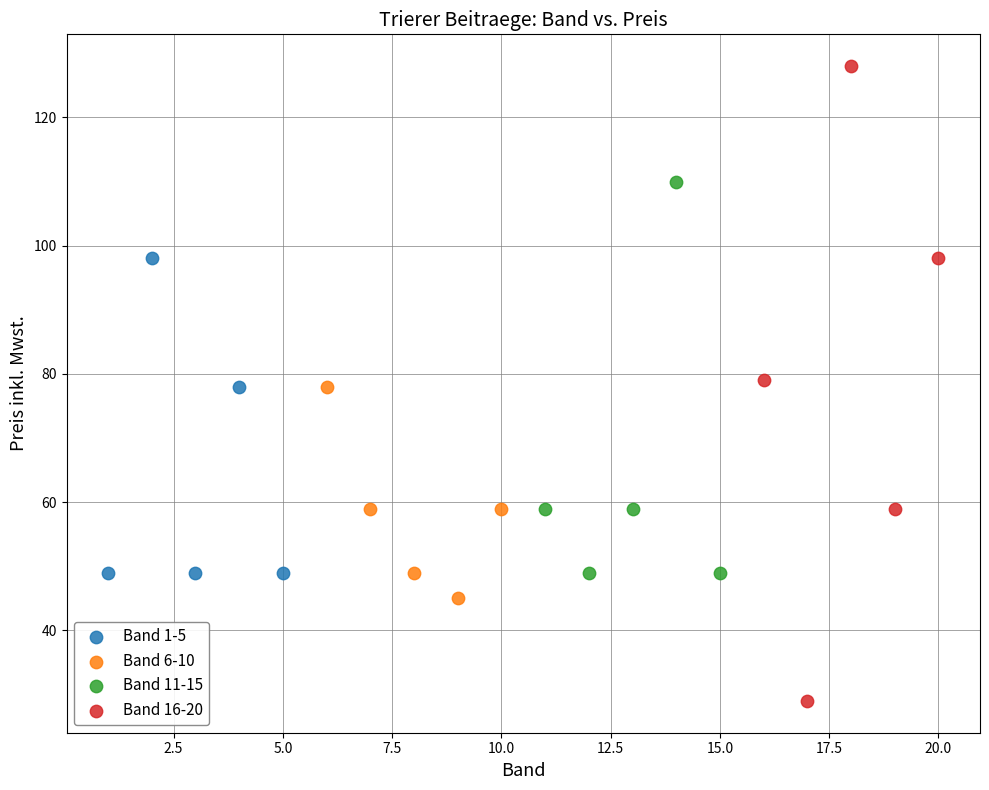

Which series has the largest Y range (max minus min)?

Band 16-20